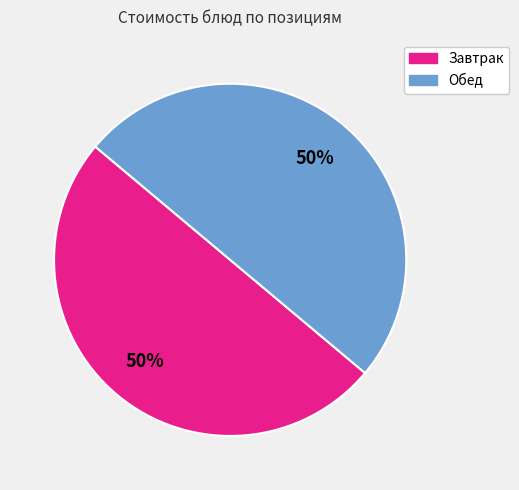

Count the number of slices in the pie.

2